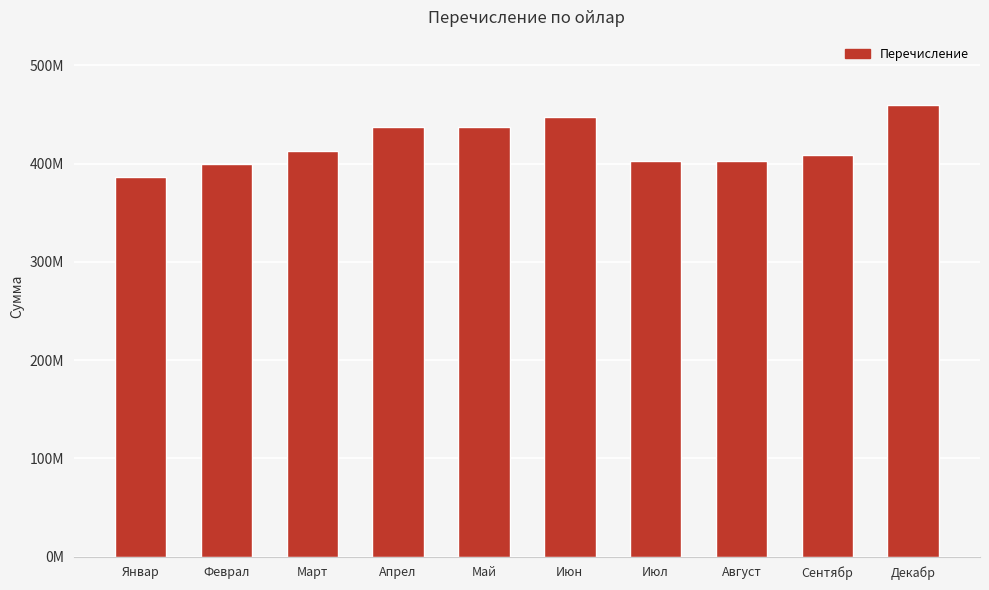

What is the difference between the maximum and second lowest values?

60889624.3